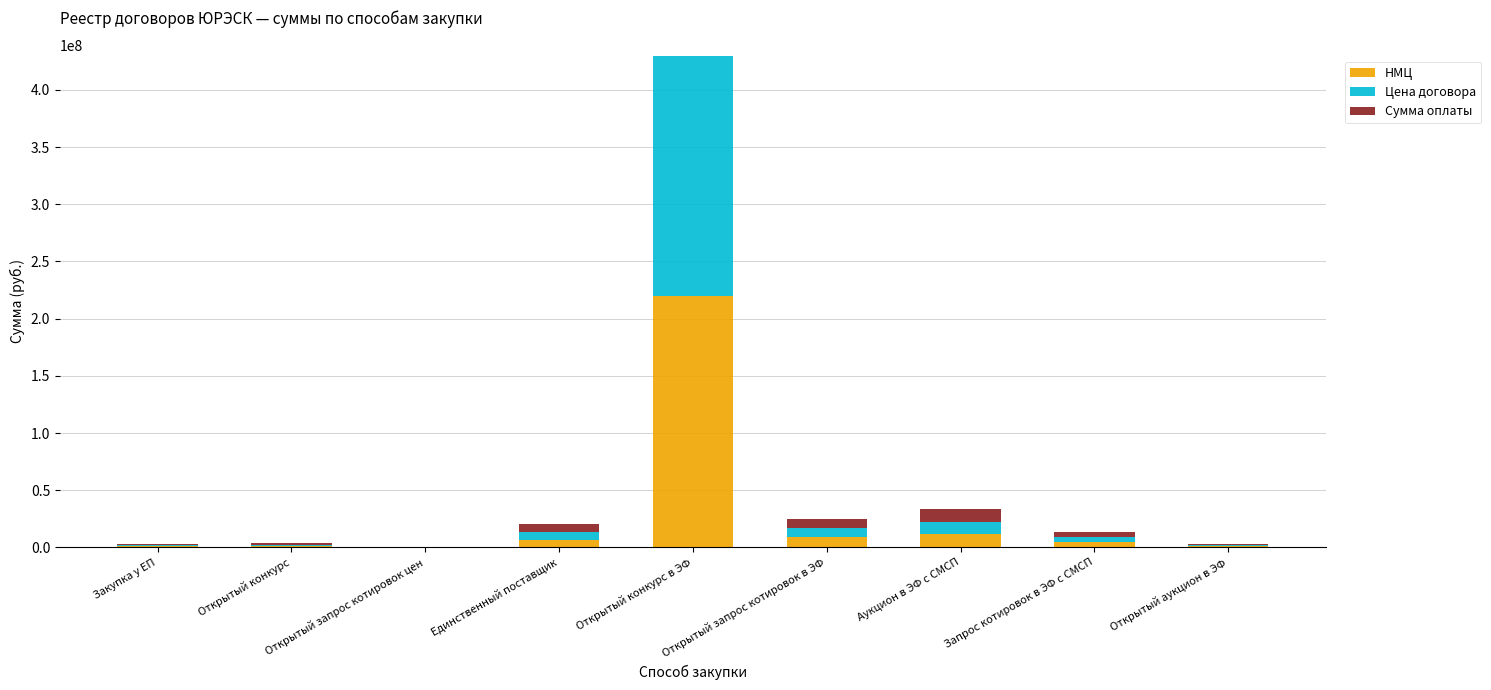

What is the sum of all НМЦ values?

254816743.5